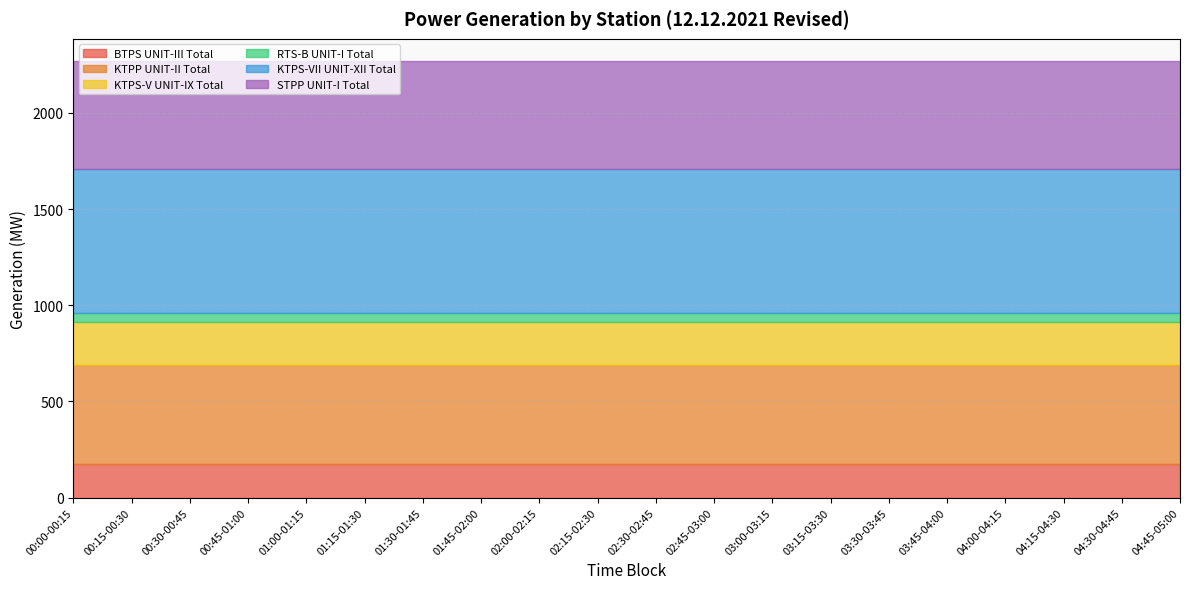

What is the sum of all KTPS-V UNIT-IX Total values?

4460.0